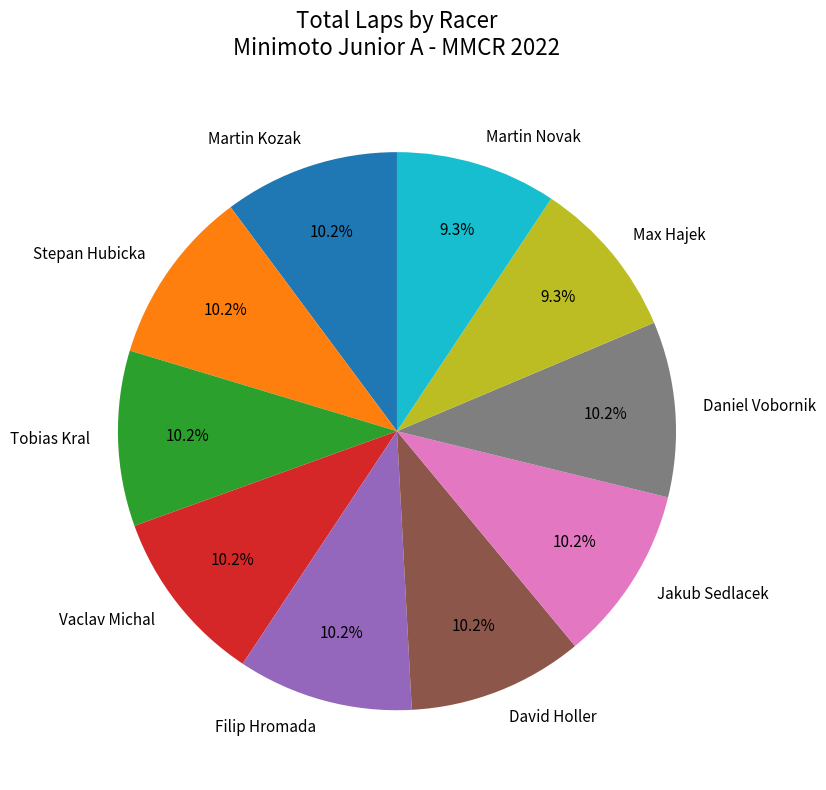

What percentage is the Martin Kozak slice, to the nearest percent?

10%